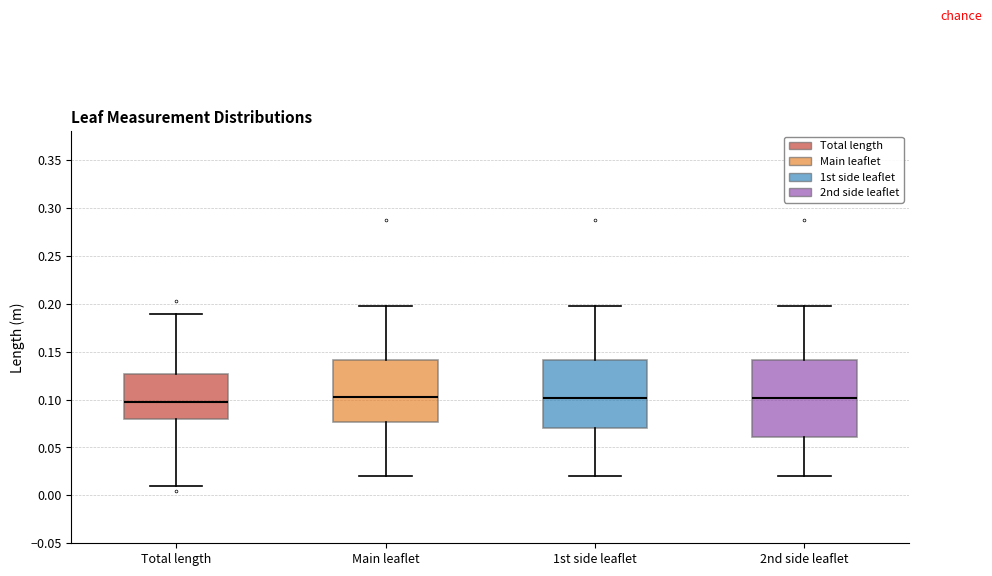

Reading left to right, read every box against the y-axis: the position of its median line, the range the box covers, and the ends of its whiskers. The values are not printed on the chart, so give them approximately, as read against the axis.

Total length: median 0.095, box 0.080 to 0.125, whiskers 0.010 to 0.190
Main leaflet: median 0.105, box 0.075 to 0.140, whiskers 0.020 to 0.200
1st side leaflet: median 0.100, box 0.070 to 0.140, whiskers 0.020 to 0.200
2nd side leaflet: median 0.100, box 0.060 to 0.140, whiskers 0.020 to 0.200